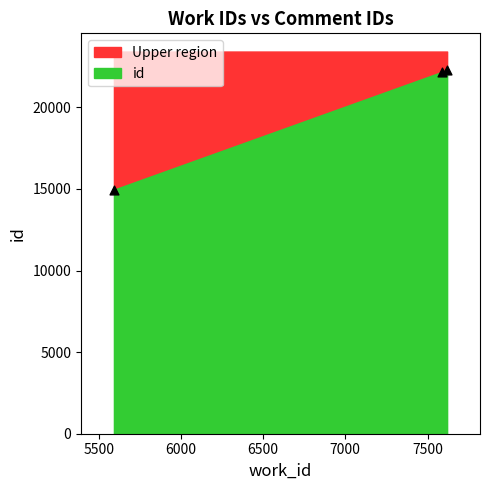

What is the range of X values (max minus min)?

2026